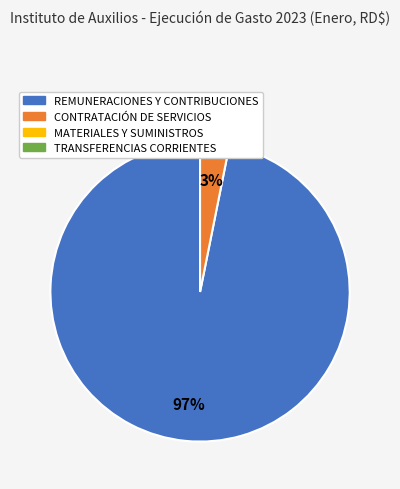

Does any single category account for the majority?

Yes